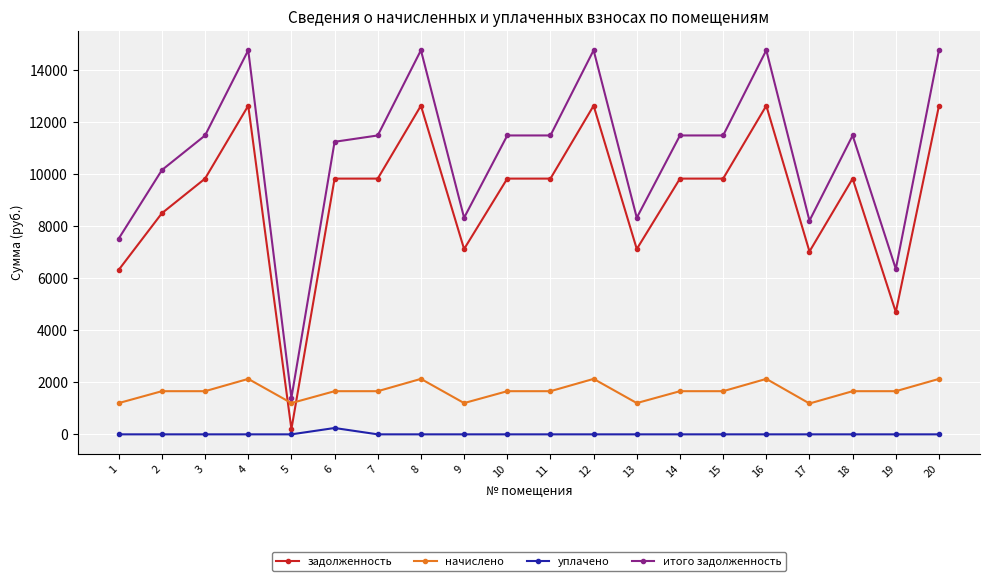

True or false: начислено has more than 0 points higher than both neighbors.

True